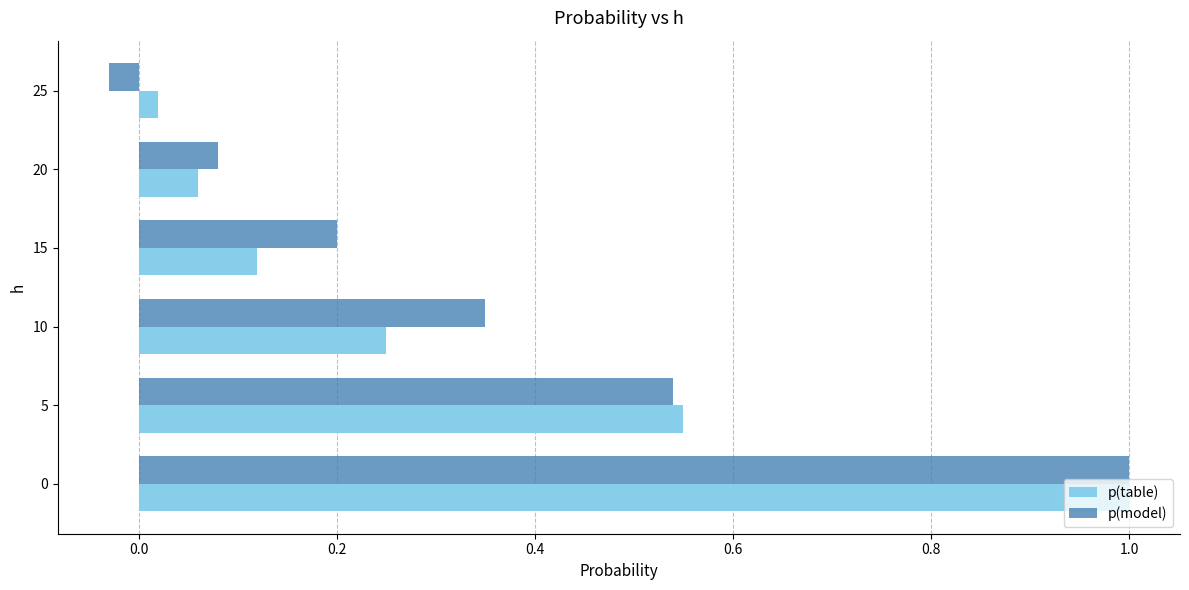

What is the difference between the maximum and minimum values in the p(table) series?

1.0